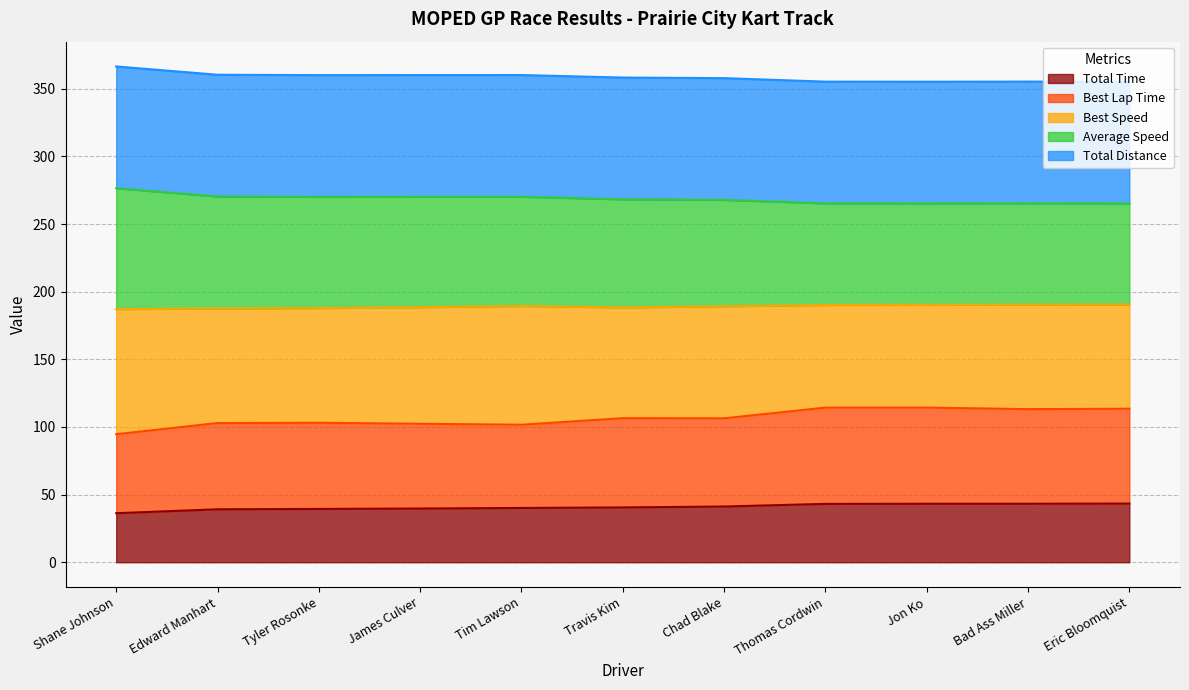

What is the approximate value of Total Time at Jon Ko?

43.2